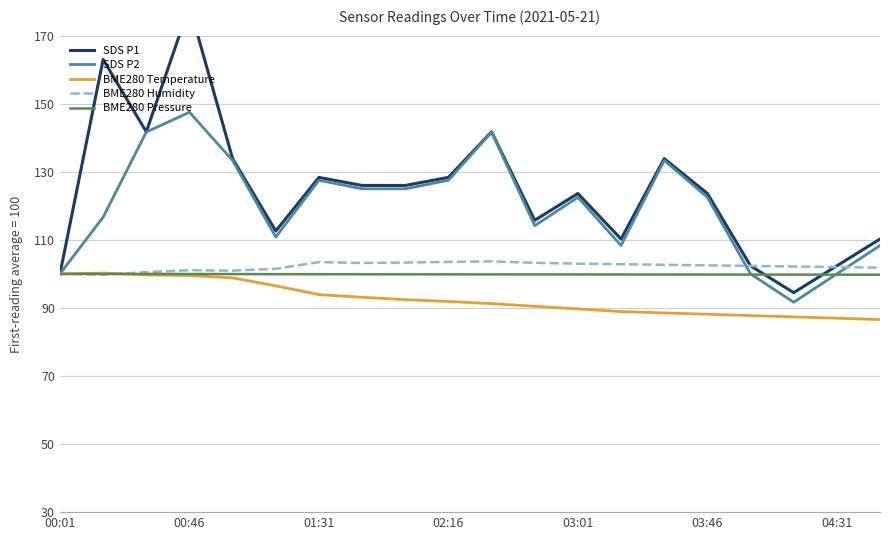

True or false: SDS P1 has a value of 35.8 at 8.

False